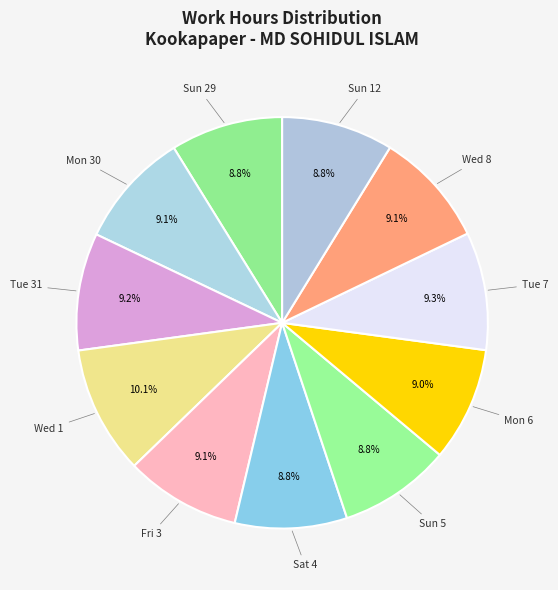

Count the number of slices in the pie.

11